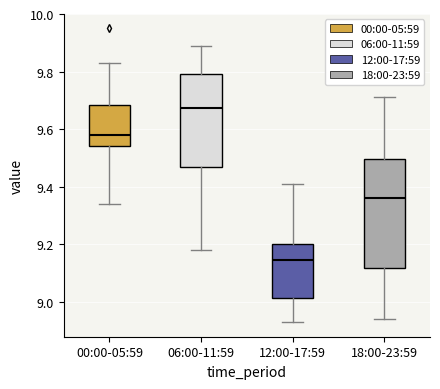

Reading left to right, read every box against the y-axis: the position of its median line, the range the box covers, and the ends of its whiskers. The values are not printed on the chart, so give them approximately, as read against the axis.

00:00-05:59: median 9.58, box 9.54 to 9.68, whiskers 9.34 to 9.84
06:00-11:59: median 9.68, box 9.46 to 9.80, whiskers 9.18 to 9.90
12:00-17:59: median 9.14, box 9.02 to 9.20, whiskers 8.94 to 9.42
18:00-23:59: median 9.36, box 9.12 to 9.50, whiskers 8.94 to 9.72